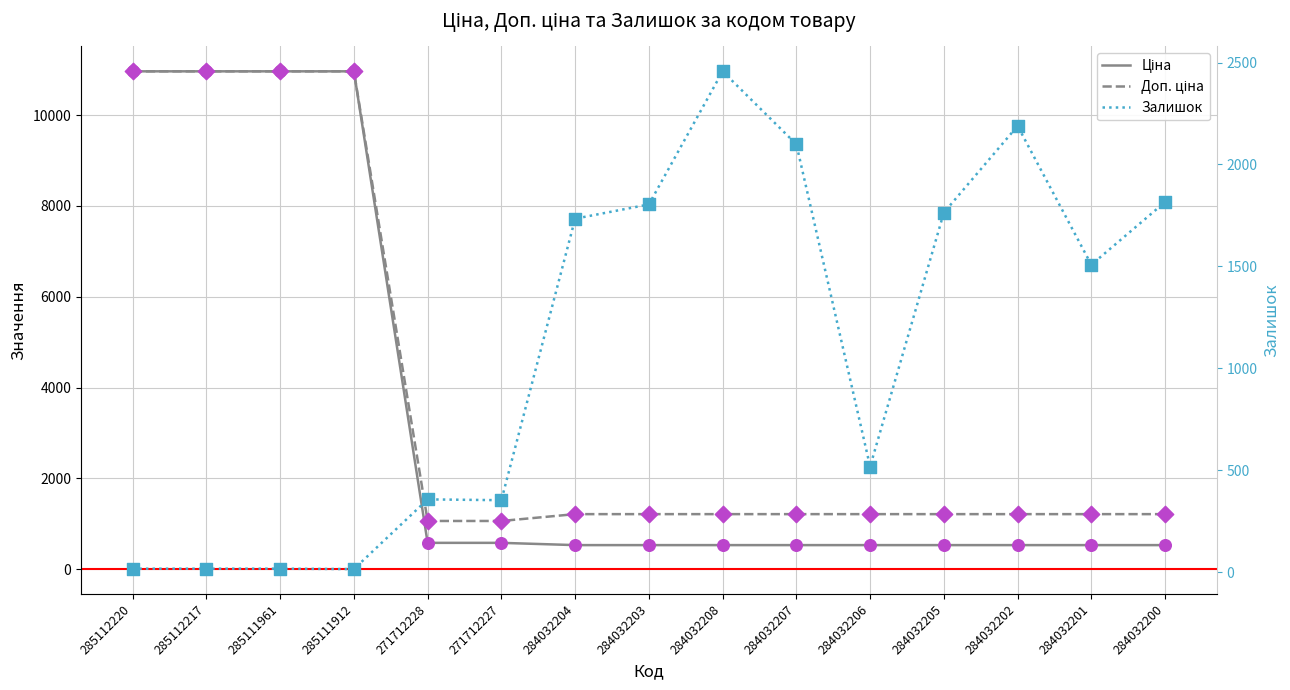

Which series contains the lowest Y value?

Залишок